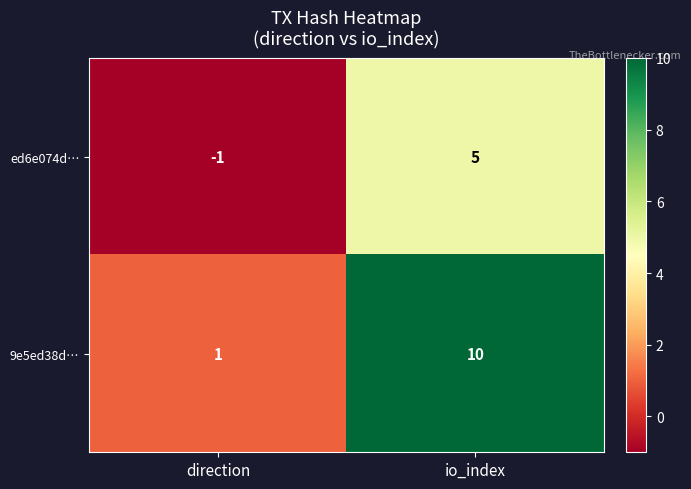

Rank the series by their average value, from highest to lowest.

9e5ed38d…, ed6e074d…